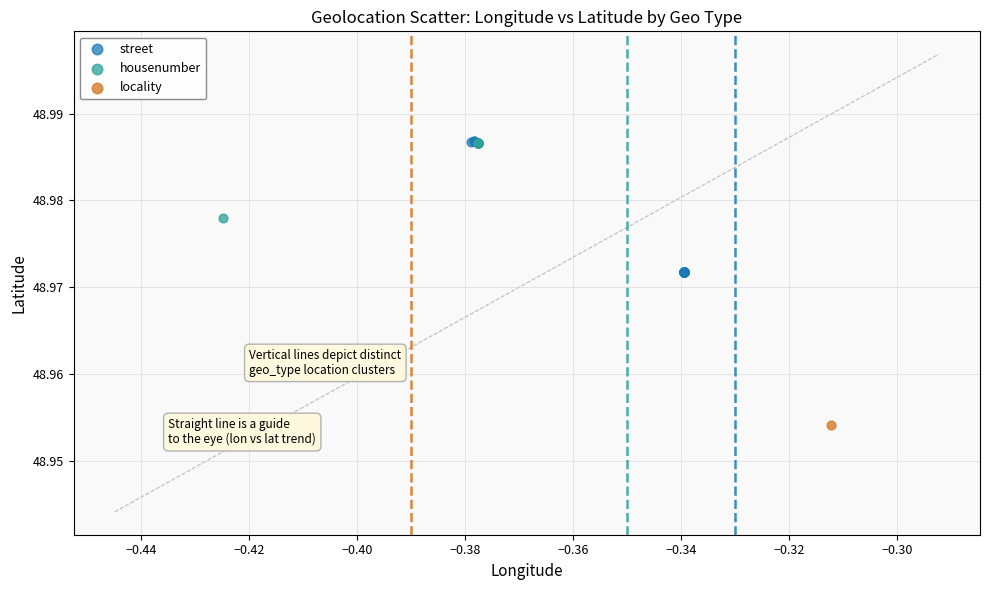

What are all the series names shown in the legend?

street, housenumber, locality